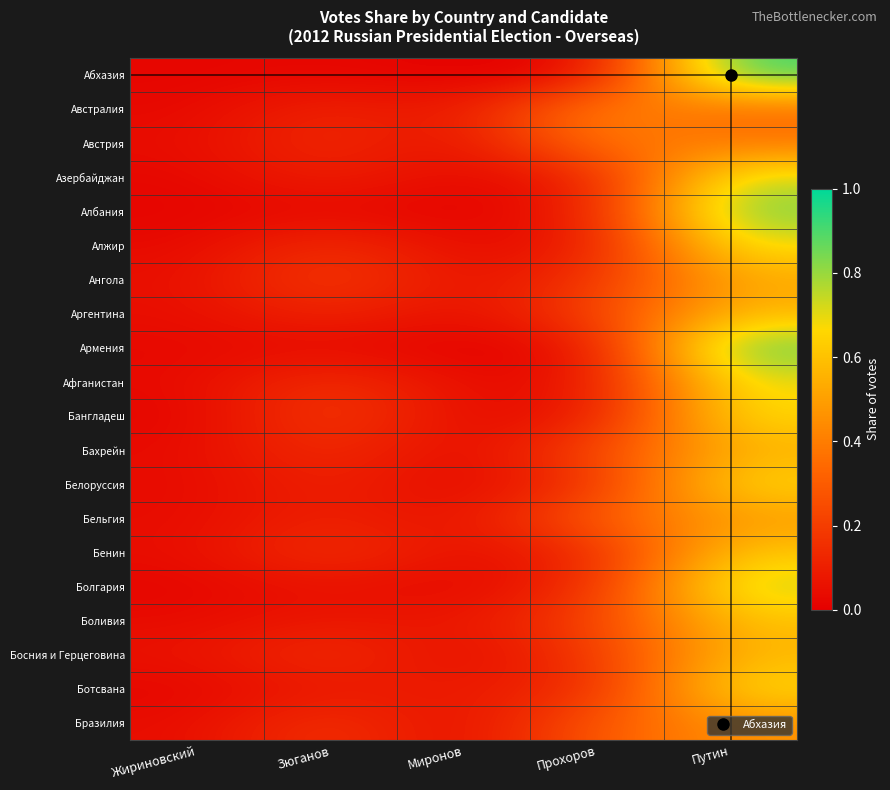

Count the number of data series in this chart.

20